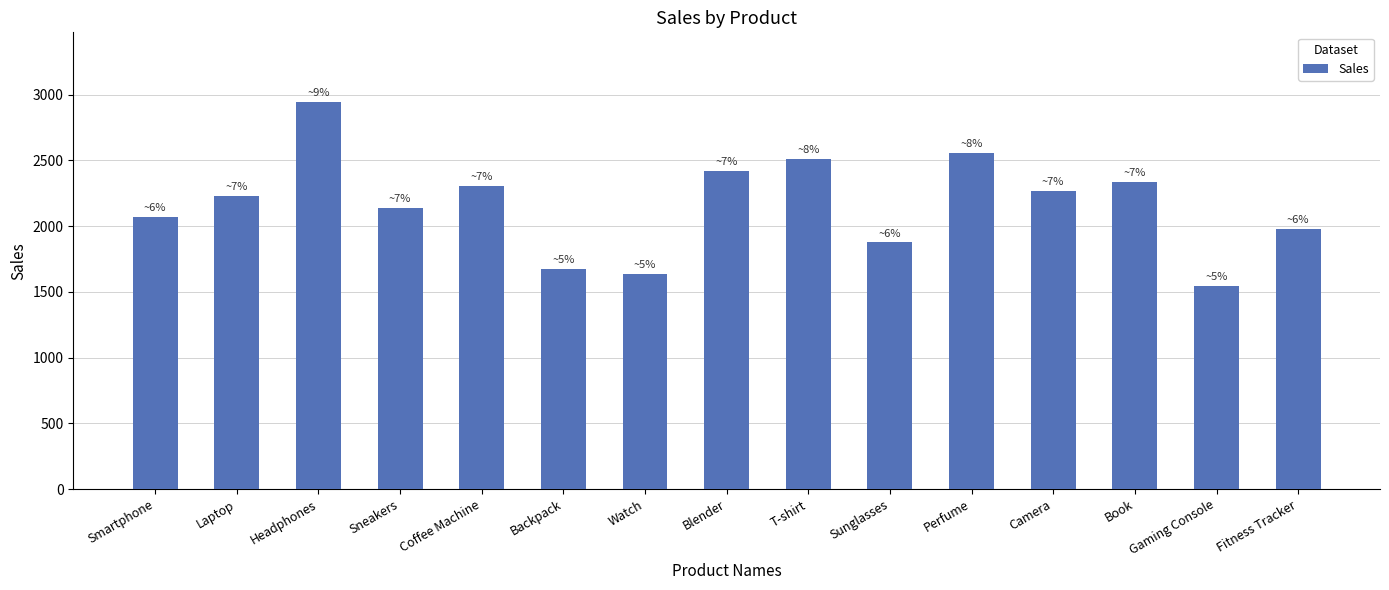

What is the minimum value shown in the chart?

1546